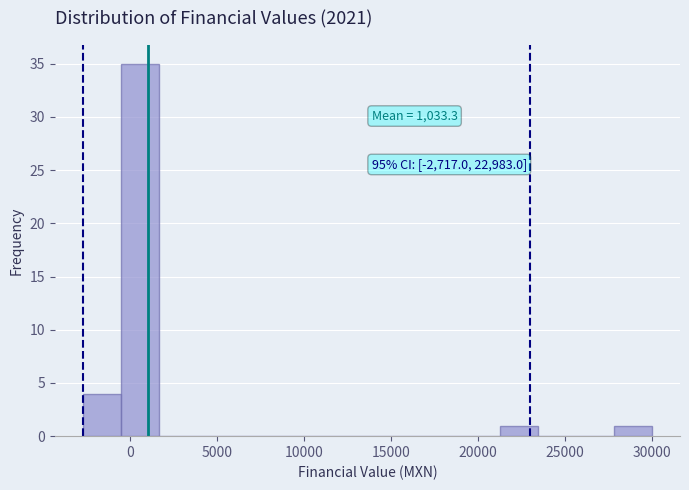

Which range on the x-axis has the tallest bar?

-500 to 1500